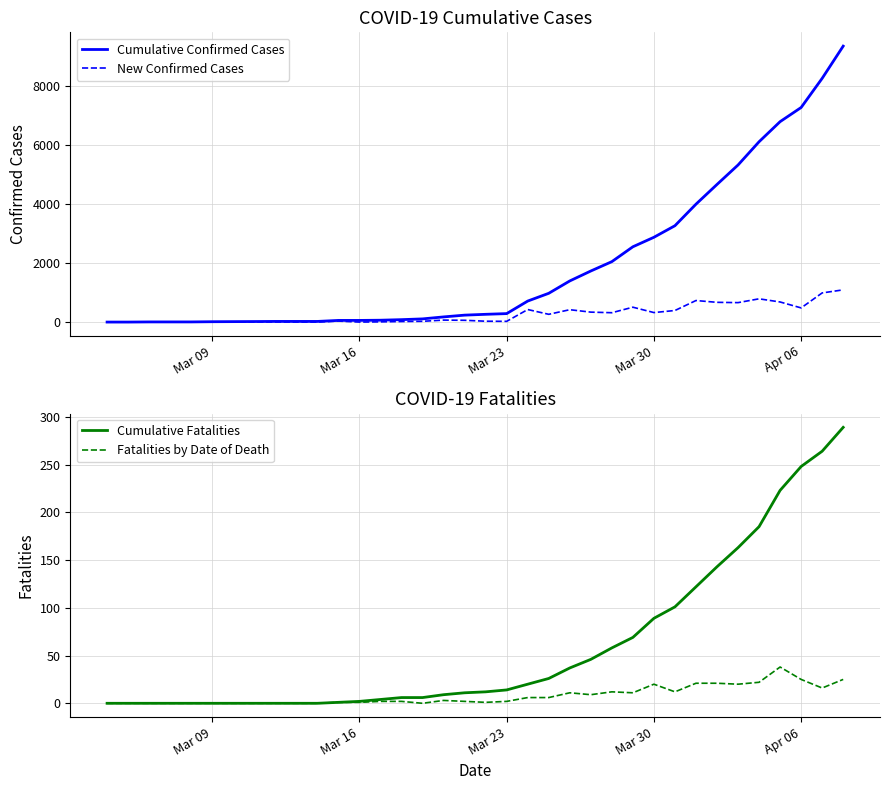

What is the maximum value for Cumulative Confirmed Cases?

9353